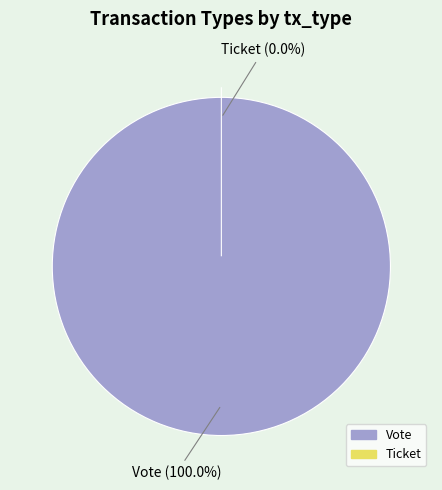

What is the largest slice in the pie chart?

Vote